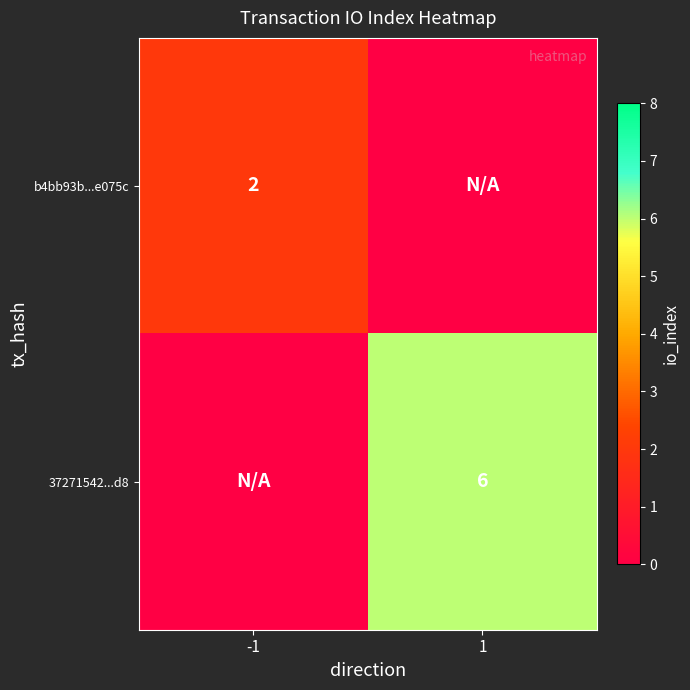

The b4bb93b...e075c series shows 1 at -1. True or false?

False